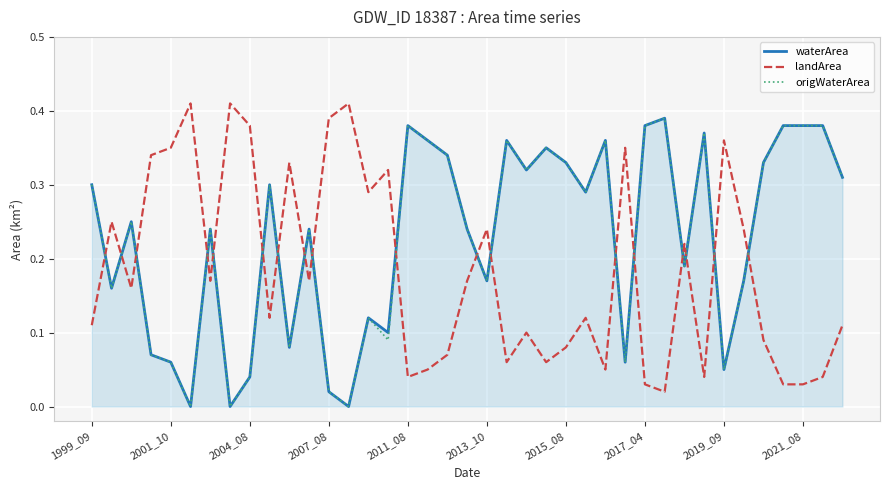

How many times do origWaterArea and landArea cross each other?

18